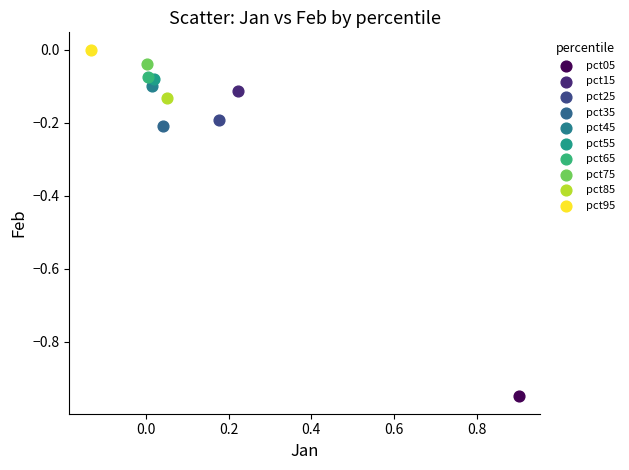

Which series reaches the minimum Y coordinate?

pct05